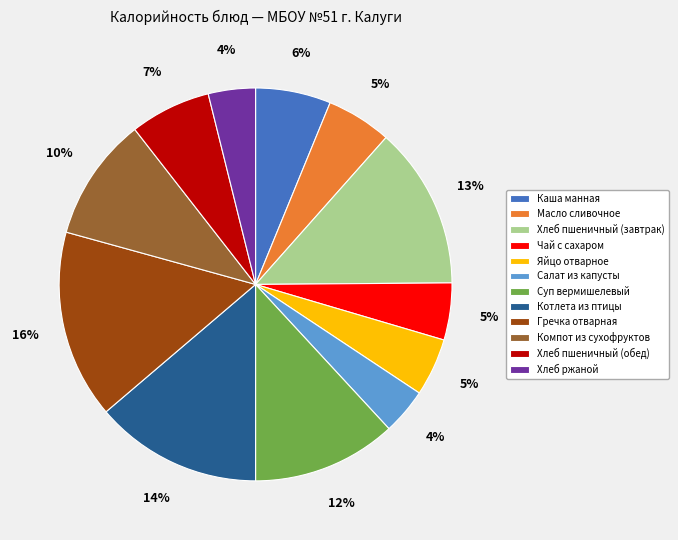

Does Хлеб ржаной represent more than half of the total?

No